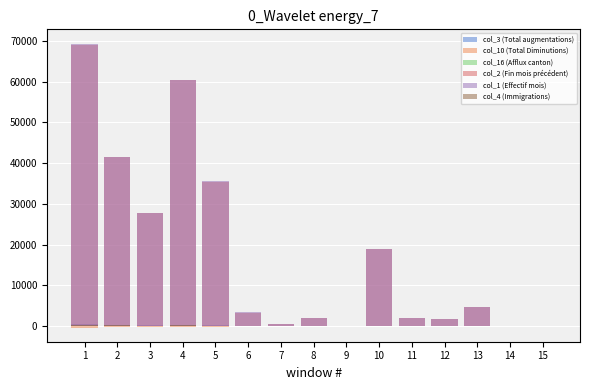

What is the difference between the maximum and minimum values in the col_10 (Total Diminutions) series?

335